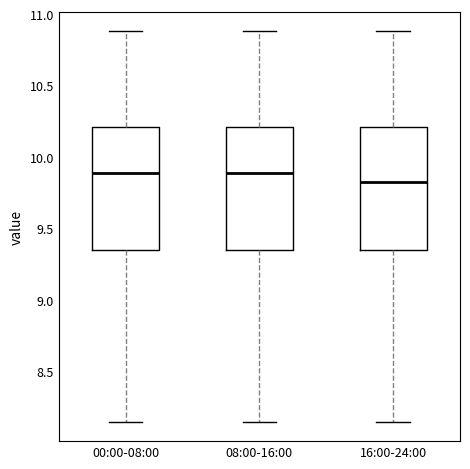

Reading left to right, transcribe this box plot: for each box, give where its median line is, the range the box spans, and where its two whiskers end, as read against the y-axis. The values are not printed on the chart, so give them approximately, as read against the axis.

00:00-08:00: median 9.90, box 9.35 to 10.20, whiskers 8.15 to 10.90
08:00-16:00: median 9.90, box 9.35 to 10.20, whiskers 8.15 to 10.90
16:00-24:00: median 9.85, box 9.35 to 10.20, whiskers 8.15 to 10.90